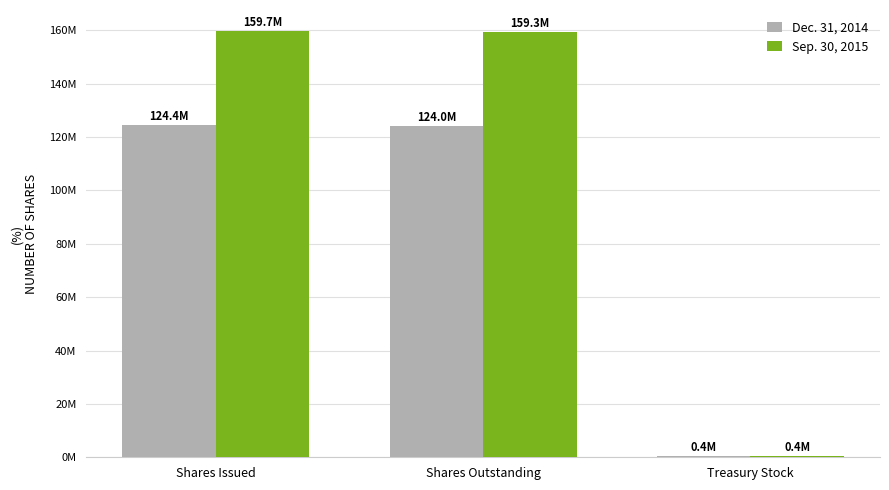

What are all the series names shown in the legend?

Dec. 31, 2014, Sep. 30, 2015